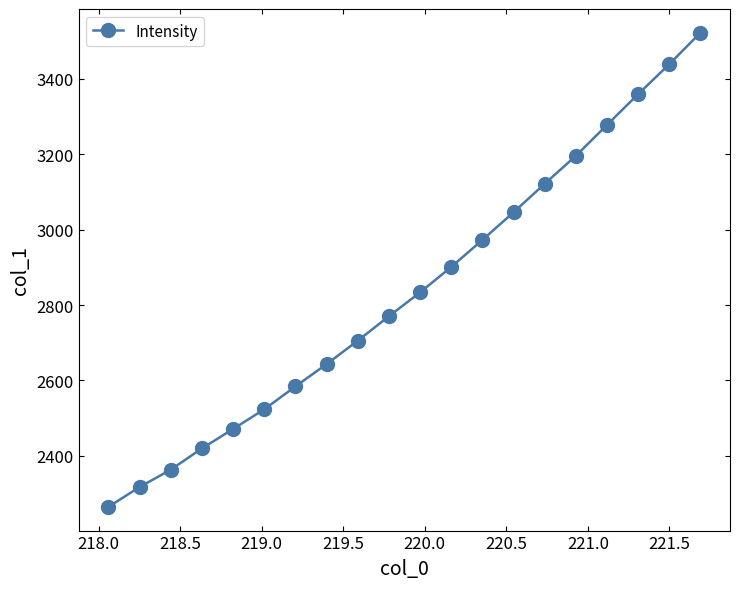

What is the sum of all values?

56731.2